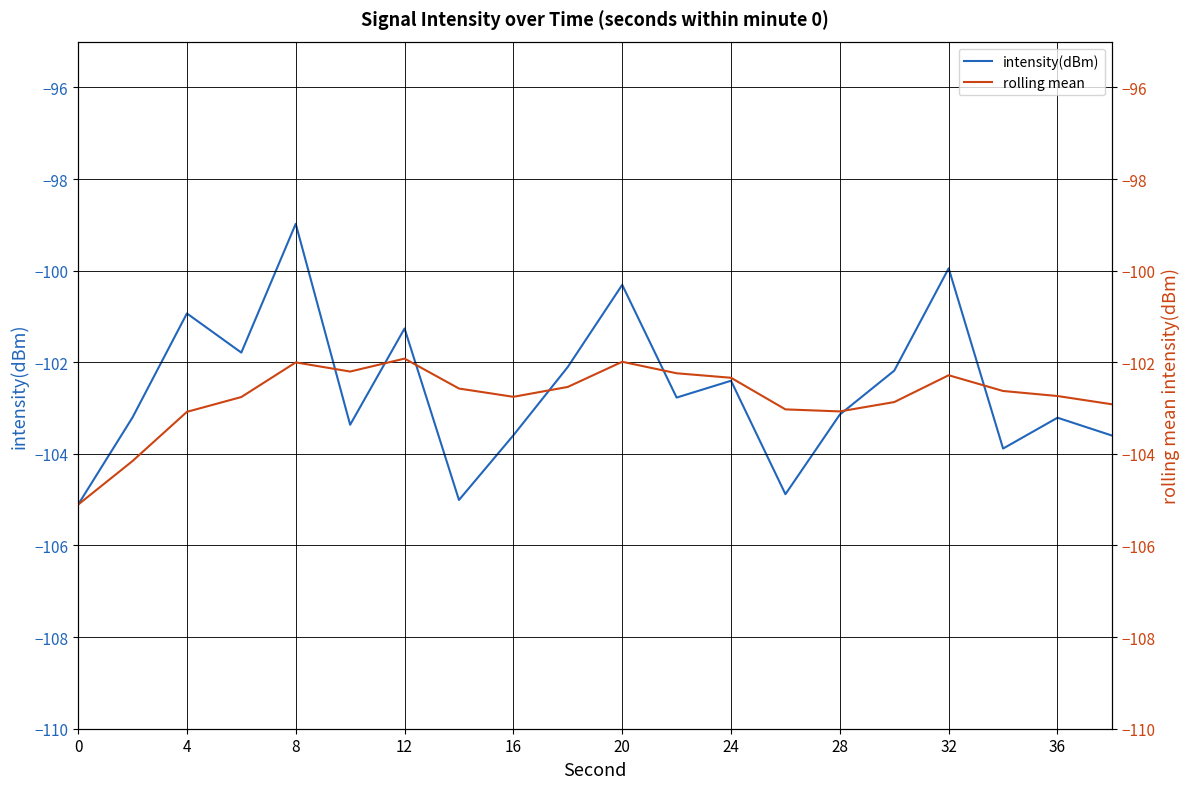

Is it true that intensity(dBm) equals -132.3 at 4?

False